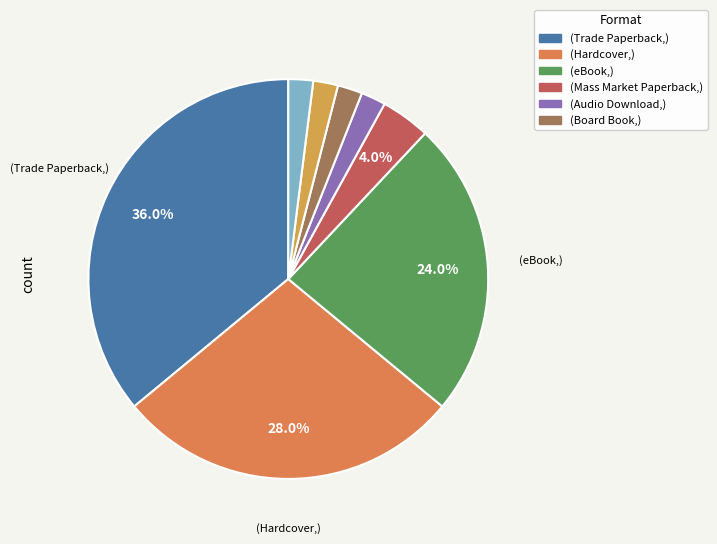

How many slices are in this pie chart?

8